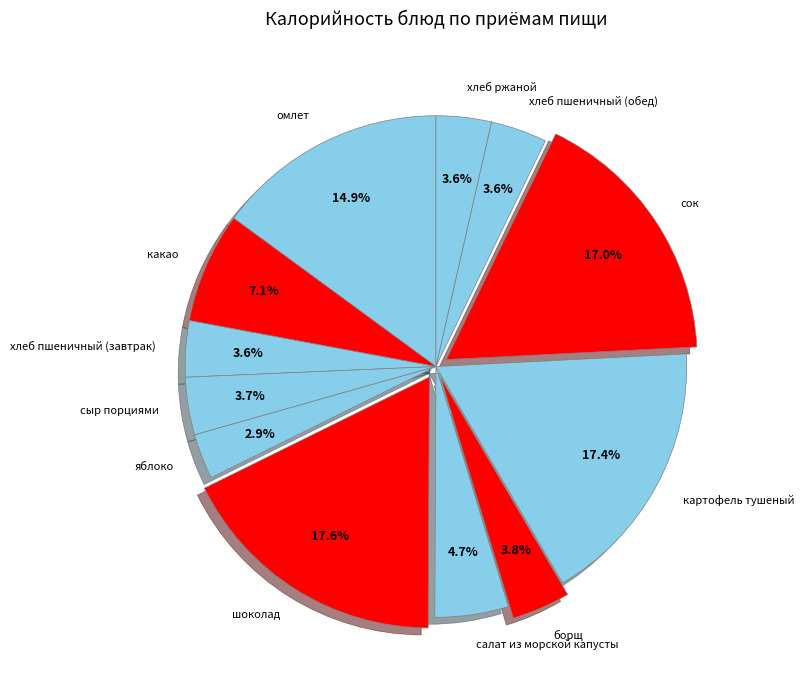

Which slice is the smallest?

яблоко